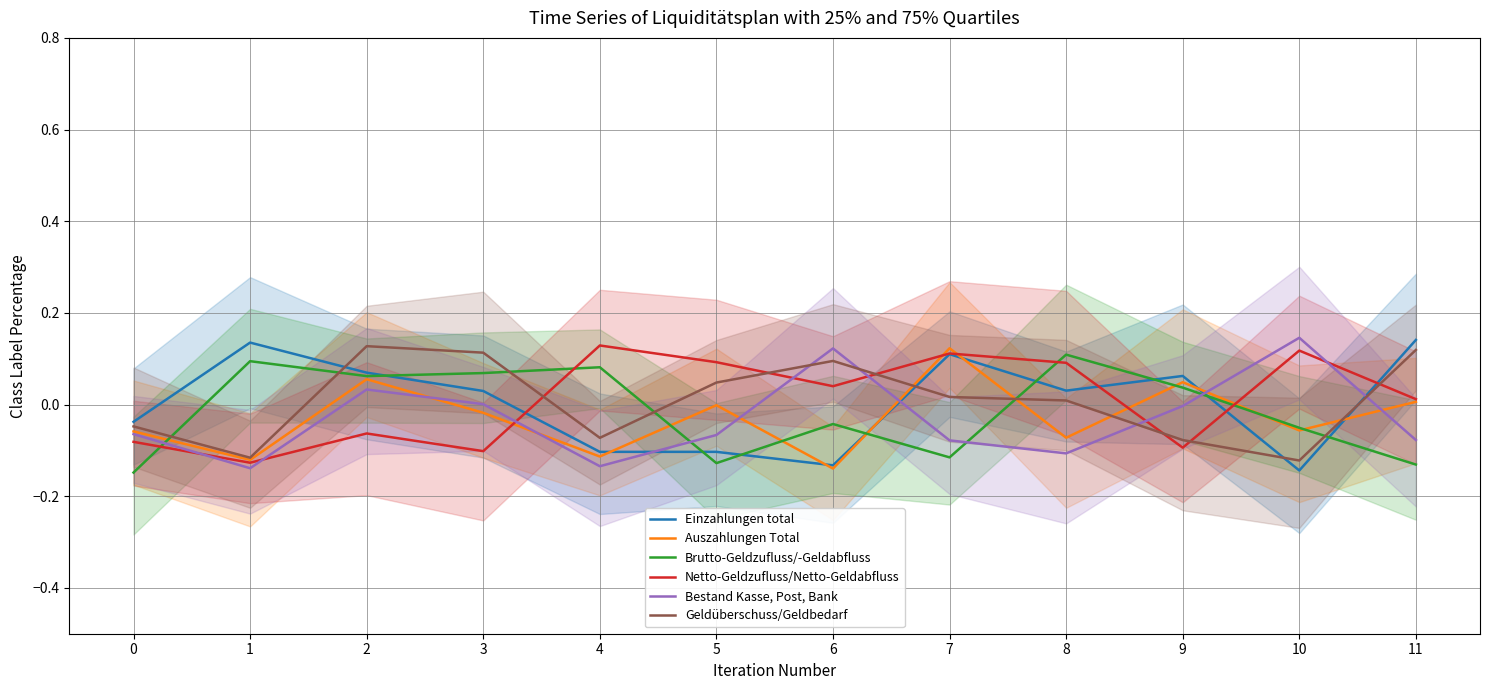

Reading left to right, extract all data points from this chart.

Einzahlungen total: 0=-0.0	1=0.1	2=0.1	3=0.0	4=-0.1	5=-0.1	6=-0.1	7=0.1	8=0.0	9=0.1	10=-0.1	11=0.1
Auszahlungen Total: 0=-0.1	1=-0.1	2=0.1	3=-0.0	4=-0.1	5=-0.0	6=-0.1	7=0.1	8=-0.1	9=0.0	10=-0.1	11=0.0
Brutto-Geldzufluss/-Geldabfluss: 0=-0.1	1=0.1	2=0.1	3=0.1	4=0.1	5=-0.1	6=-0.0	7=-0.1	8=0.1	9=0.0	10=-0.1	11=-0.1
Netto-Geldzufluss/Netto-Geldabfluss: 0=-0.1	1=-0.1	2=-0.1	3=-0.1	4=0.1	5=0.1	6=0.0	7=0.1	8=0.1	9=-0.1	10=0.1	11=0.0
Bestand Kasse, Post, Bank: 0=-0.1	1=-0.1	2=0.0	3=0.0	4=-0.1	5=-0.1	6=0.1	7=-0.1	8=-0.1	9=-0.0	10=0.1	11=-0.1
Geldüberschuss/Geldbedarf: 0=-0.0	1=-0.1	2=0.1	3=0.1	4=-0.1	5=0.0	6=0.1	7=0.0	8=0.0	9=-0.1	10=-0.1	11=0.1